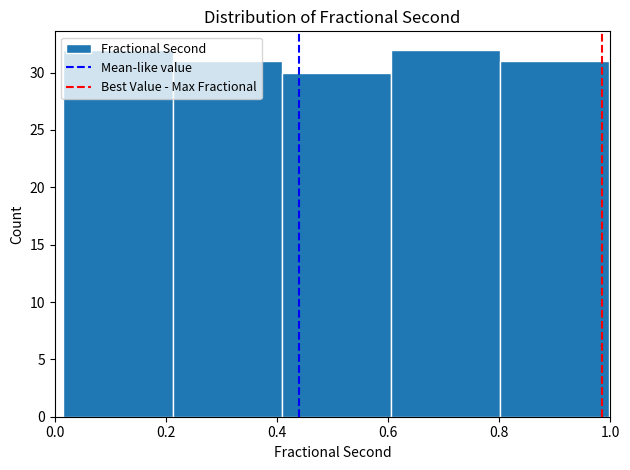

Reading left to right, transcribe this chart: for each bar, give the range it covers on the x-axis and its height. Neither the bar edges nor the heights are printed on the chart, so give them approximately, as read against the axes.

0.02 to 0.22: 32
0.22 to 0.40: 31
0.40 to 0.60: 30
0.60 to 0.80: 32
0.80 to 1.00: 31